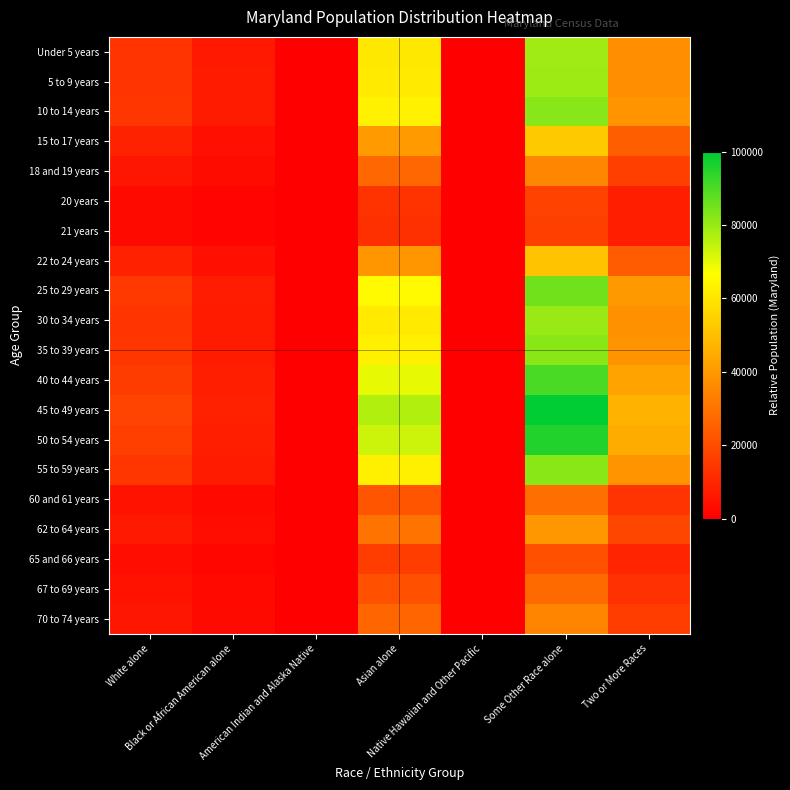

Reading right to left, extract all data points from this chart.

Under 5 years: Two or More Races=37231.5	Some Other Race alone=78964.4	Native Hawaiian and Other Pacific=13.0	Asian alone=60643.8	American Indian and Alaska Native=84.4	Black or African American alone=7026.8	White alone=13882.8
5 to 9 years: Two or More Races=37474.6	Some Other Race alone=79480.1	Native Hawaiian and Other Pacific=13.1	Asian alone=61039.8	American Indian and Alaska Native=84.9	Black or African American alone=7072.7	White alone=13973.5
10 to 14 years: Two or More Races=38716.8	Some Other Race alone=82114.7	Native Hawaiian and Other Pacific=13.6	Asian alone=63063.2	American Indian and Alaska Native=87.8	Black or African American alone=7307.1	White alone=14436.7
15 to 17 years: Two or More Races=24778.8	Some Other Race alone=52553.5	Native Hawaiian and Other Pacific=8.7	Asian alone=40360.5	American Indian and Alaska Native=56.2	Black or African American alone=4676.6	White alone=9239.5
18 and 19 years: Two or More Races=16717.7	Some Other Race alone=35456.5	Native Hawaiian and Other Pacific=5.9	Asian alone=27230.2	American Indian and Alaska Native=37.9	Black or African American alone=3155.2	White alone=6233.6
20 years: Two or More Races=8275.3	Some Other Race alone=17551.0	Native Hawaiian and Other Pacific=2.9	Asian alone=13479.0	American Indian and Alaska Native=18.8	Black or African American alone=1561.8	White alone=3085.7
21 years: Two or More Races=7912.9	Some Other Race alone=16782.4	Native Hawaiian and Other Pacific=2.8	Asian alone=12888.7	American Indian and Alaska Native=17.9	Black or African American alone=1493.4	White alone=2950.5
22 to 24 years: Two or More Races=24027.1	Some Other Race alone=50959.2	Native Hawaiian and Other Pacific=8.4	Asian alone=39136.1	American Indian and Alaska Native=54.5	Black or African American alone=4534.7	White alone=8959.2
25 to 29 years: Two or More Races=40199.9	Some Other Race alone=85260.1	Native Hawaiian and Other Pacific=14.1	Asian alone=65478.9	American Indian and Alaska Native=91.1	Black or African American alone=7587.0	White alone=14989.7
30 to 34 years: Two or More Races=37640.7	Some Other Race alone=79832.3	Native Hawaiian and Other Pacific=13.2	Asian alone=61310.4	American Indian and Alaska Native=85.3	Black or African American alone=7104.0	White alone=14035.4
35 to 39 years: Two or More Races=38551.4	Some Other Race alone=81763.7	Native Hawaiian and Other Pacific=13.5	Asian alone=62793.6	American Indian and Alaska Native=87.4	Black or African American alone=7275.9	White alone=14375.0
40 to 44 years: Two or More Races=42714.3	Some Other Race alone=90592.8	Native Hawaiian and Other Pacific=15.0	Asian alone=69574.3	American Indian and Alaska Native=96.8	Black or African American alone=8061.5	White alone=15927.2
45 to 49 years: Two or More Races=47149.7	Some Other Race alone=100000.0	Native Hawaiian and Other Pacific=16.5	Asian alone=76798.9	American Indian and Alaska Native=106.9	Black or African American alone=8898.7	White alone=17581.1
50 to 54 years: Two or More Races=45008.1	Some Other Race alone=95457.8	Native Hawaiian and Other Pacific=15.8	Asian alone=73310.6	American Indian and Alaska Native=102.0	Black or African American alone=8494.5	White alone=16782.5
55 to 59 years: Two or More Races=38610.6	Some Other Race alone=81889.4	Native Hawaiian and Other Pacific=13.5	Asian alone=62890.1	American Indian and Alaska Native=87.5	Black or African American alone=7287.0	White alone=14397.0
60 and 61 years: Two or More Races=13777.5	Some Other Race alone=29220.8	Native Hawaiian and Other Pacific=4.8	Asian alone=22441.3	American Indian and Alaska Native=31.2	Black or African American alone=2600.3	White alone=5137.3
62 to 64 years: Two or More Races=18682.8	Some Other Race alone=39624.3	Native Hawaiian and Other Pacific=6.5	Asian alone=30431.1	American Indian and Alaska Native=42.3	Black or African American alone=3526.0	White alone=6966.4
65 and 66 years: Two or More Races=10008.2	Some Other Race alone=21226.4	Native Hawaiian and Other Pacific=3.5	Asian alone=16301.7	American Indian and Alaska Native=22.7	Black or African American alone=1888.9	White alone=3731.8
67 to 69 years: Two or More Races=13138.0	Some Other Race alone=27864.4	Native Hawaiian and Other Pacific=4.6	Asian alone=21399.6	American Indian and Alaska Native=29.8	Black or African American alone=2479.6	White alone=4898.9
70 to 74 years: Two or More Races=16319.2	Some Other Race alone=34611.4	Native Hawaiian and Other Pacific=5.7	Asian alone=26581.2	American Indian and Alaska Native=37.0	Black or African American alone=3079.9	White alone=6085.1